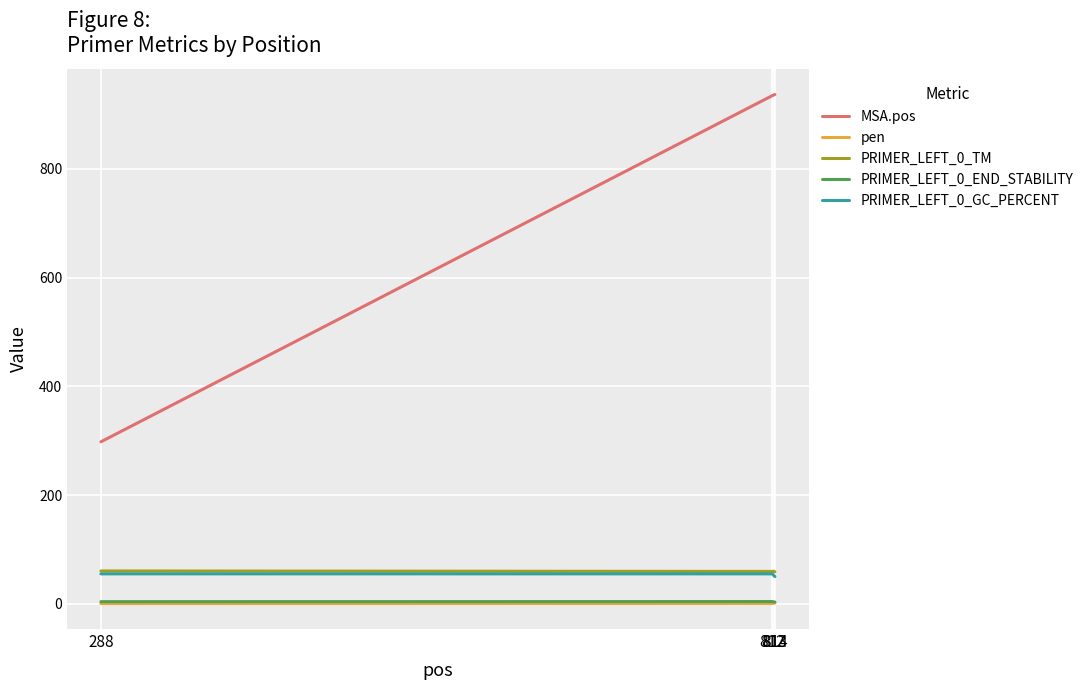

At how many categories does at least one series exceed 752?

3